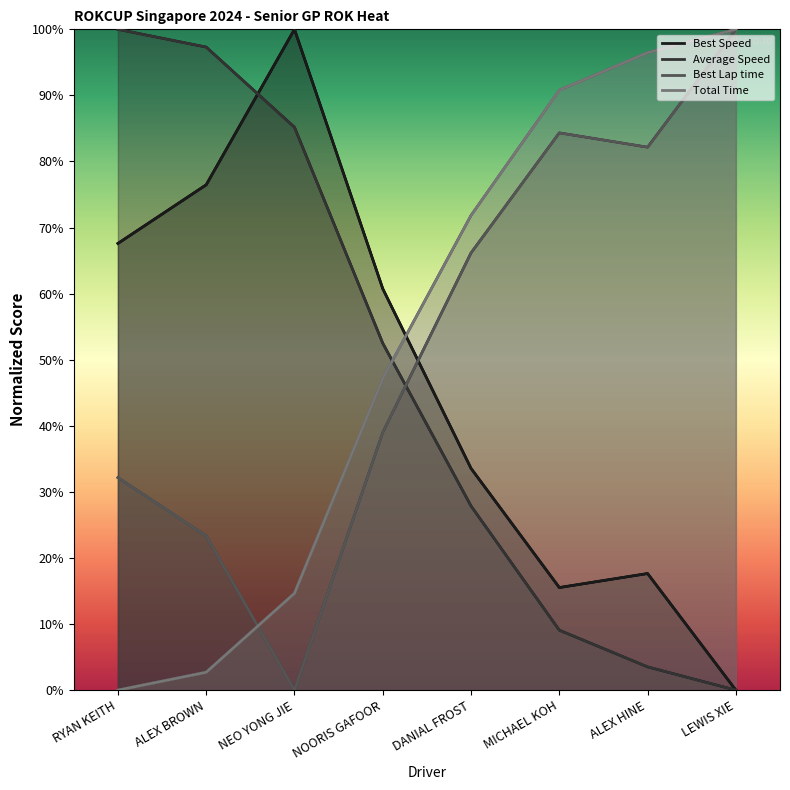

Read the Best Lap time value at ALEX HINE.

82.2